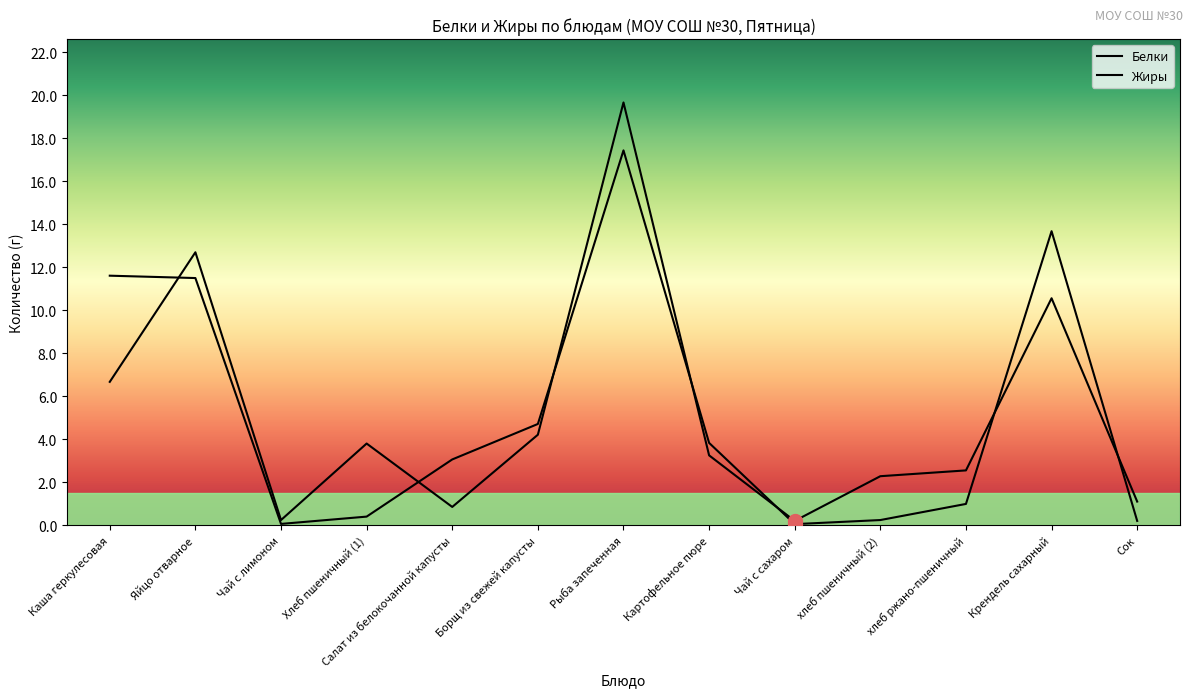

Does the chart have visible grid lines?

No